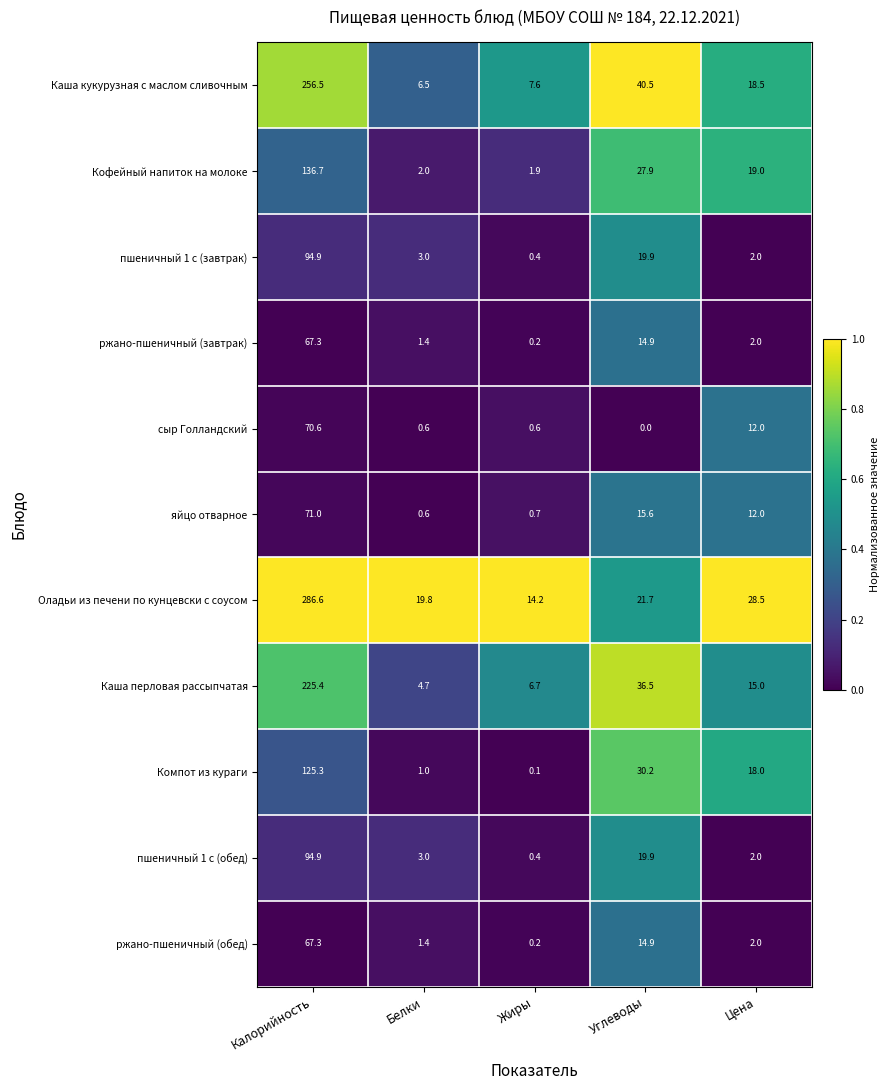

What is the difference between the highest and lowest values at Углеводы?

40.5